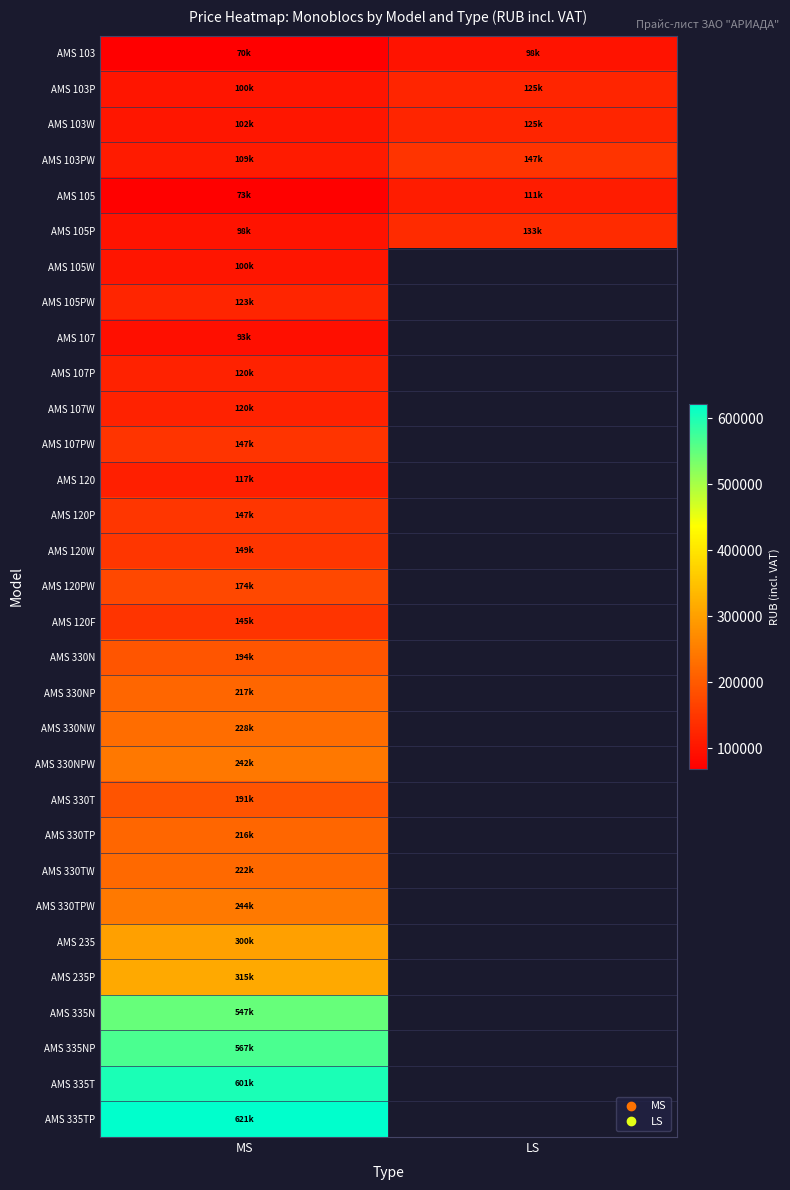

Which category has the lowest value in the AMS 107W series?

MS